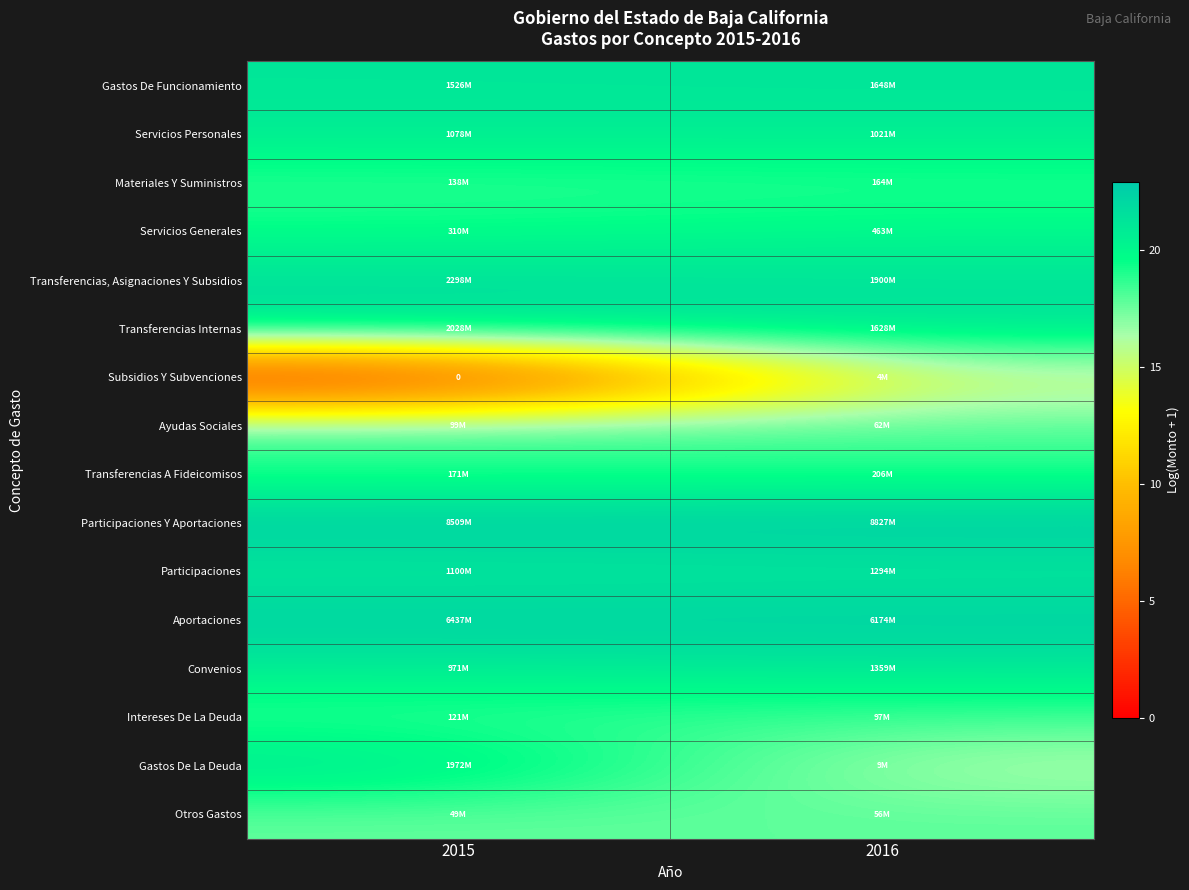

Rank the categories by Transferencias A Fideicomisos value from lowest to highest.

2015, 2016